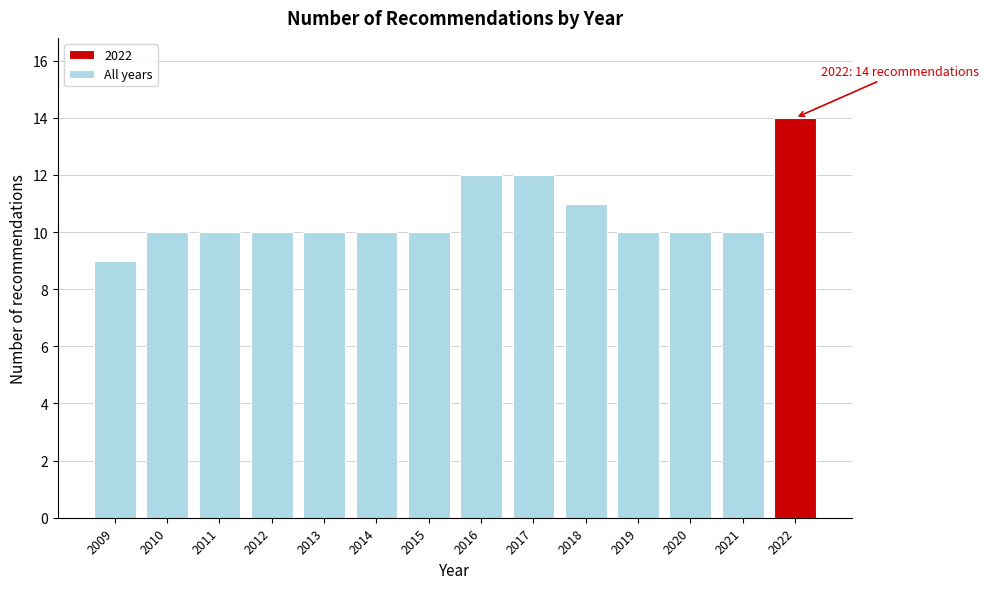

Reading left to right, transcribe all the data shown in this chart.

9	10	10	10	10	10	10	12	12	11	10	10	10	14